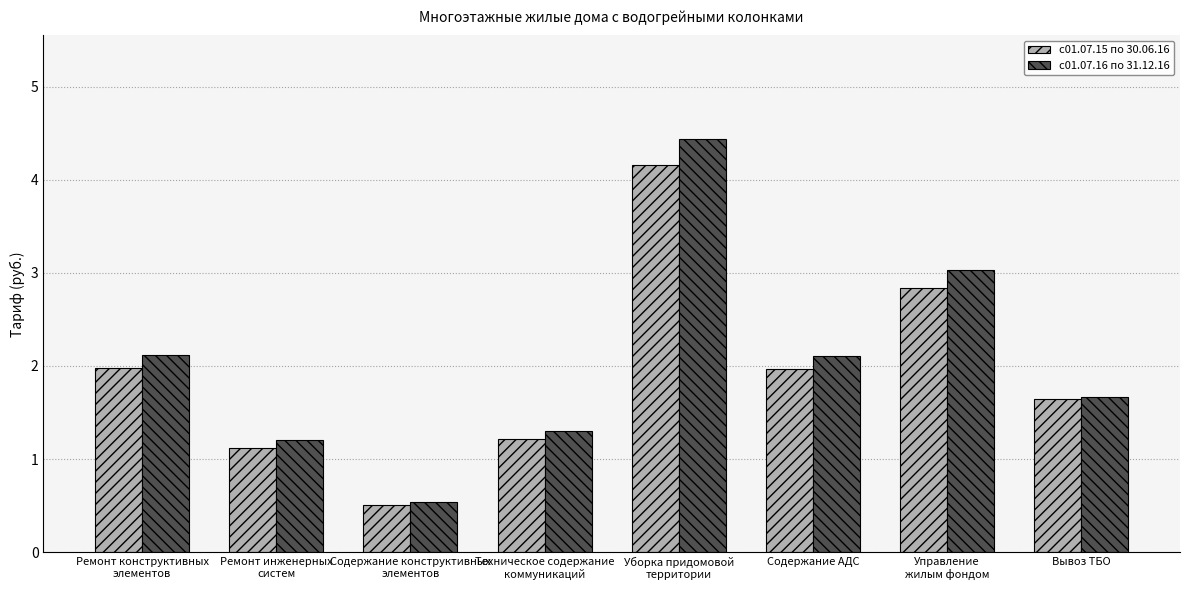

What is the smallest value displayed?

0.5